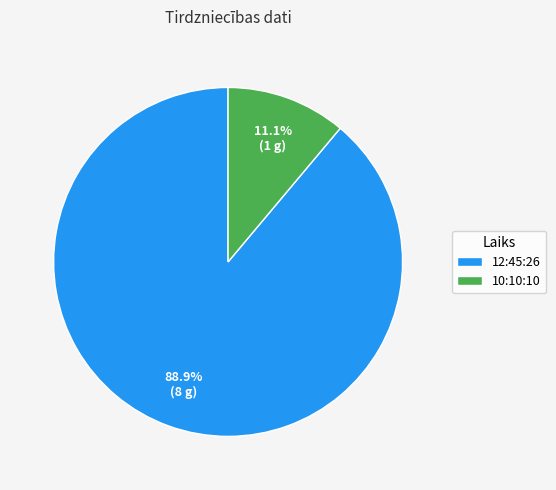

Is the sum of 12:45:26 and 10:10:10 greater than half?

Yes